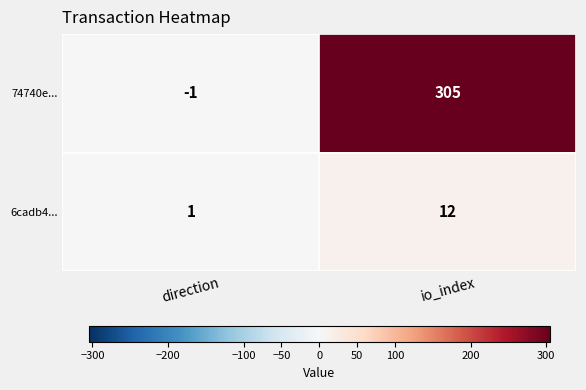

What is the difference between the 6cadb4... values at direction and io_index?

11